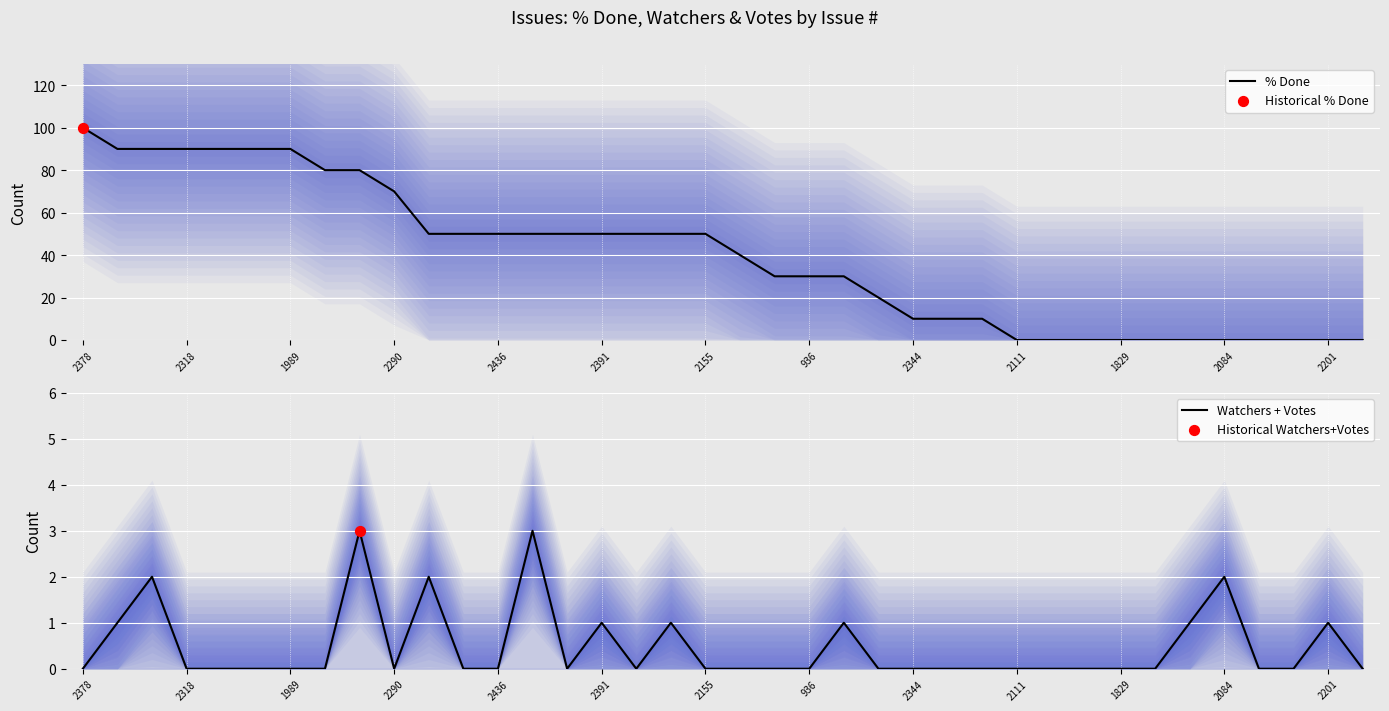

Which series has the largest Y range (max minus min)?

% Done